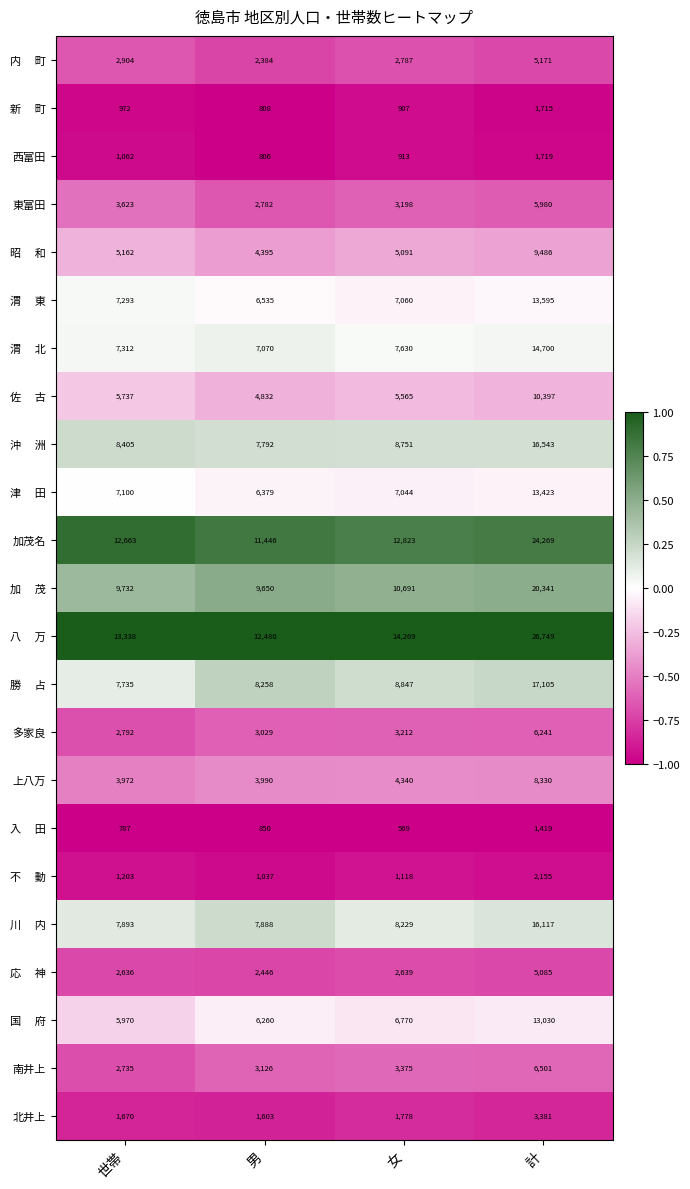

Read the 上八万 value at 女, to the nearest 10.

4340